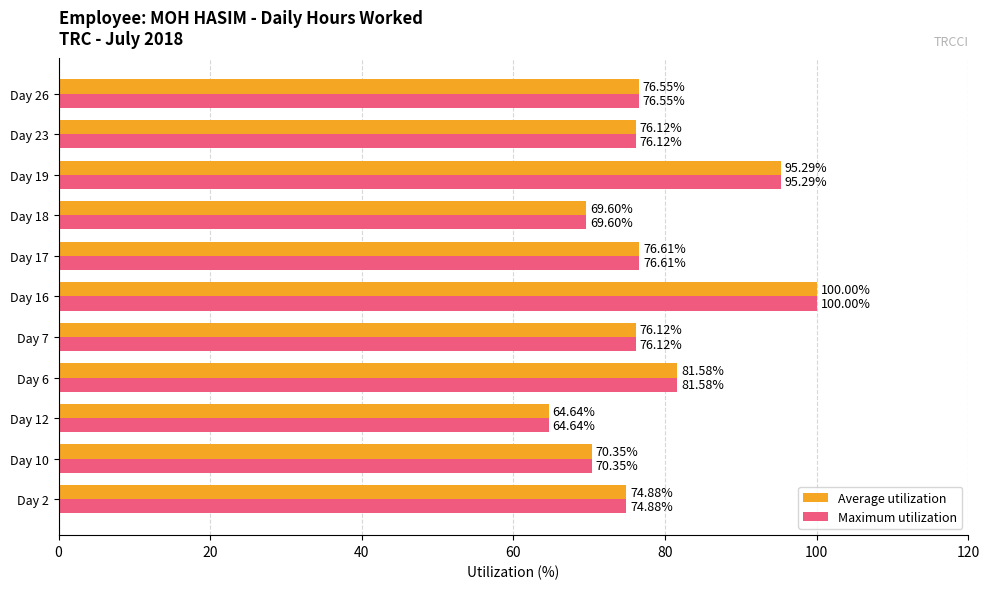

Is the value of Average utilization at Day 6 greater than the value of Maximum utilization at Day 23?

Yes